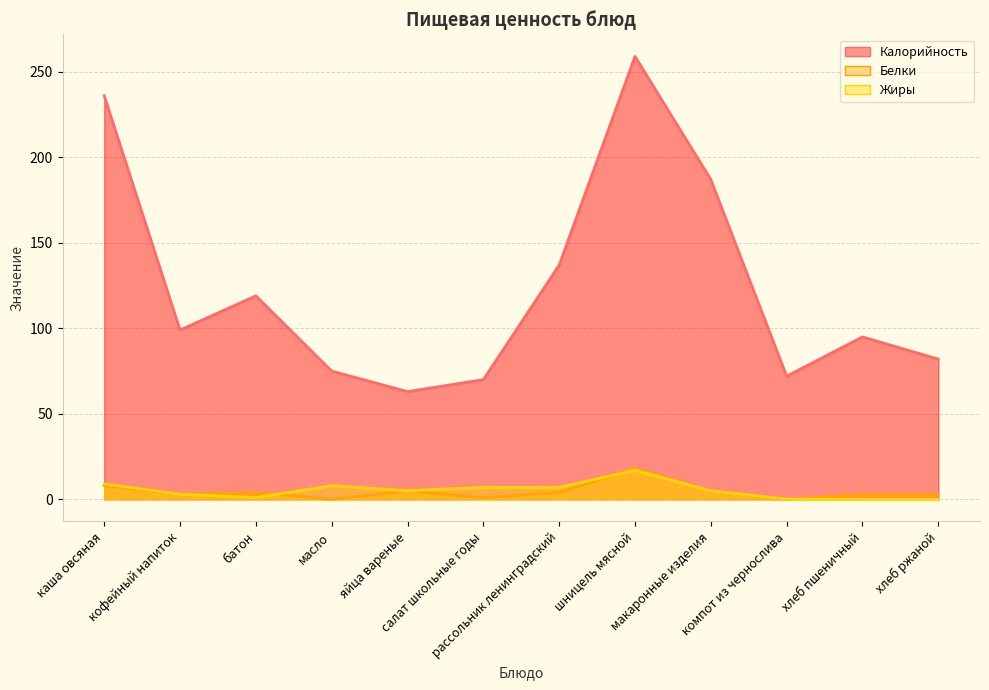

Read the Калорийность value at масло.

75.0